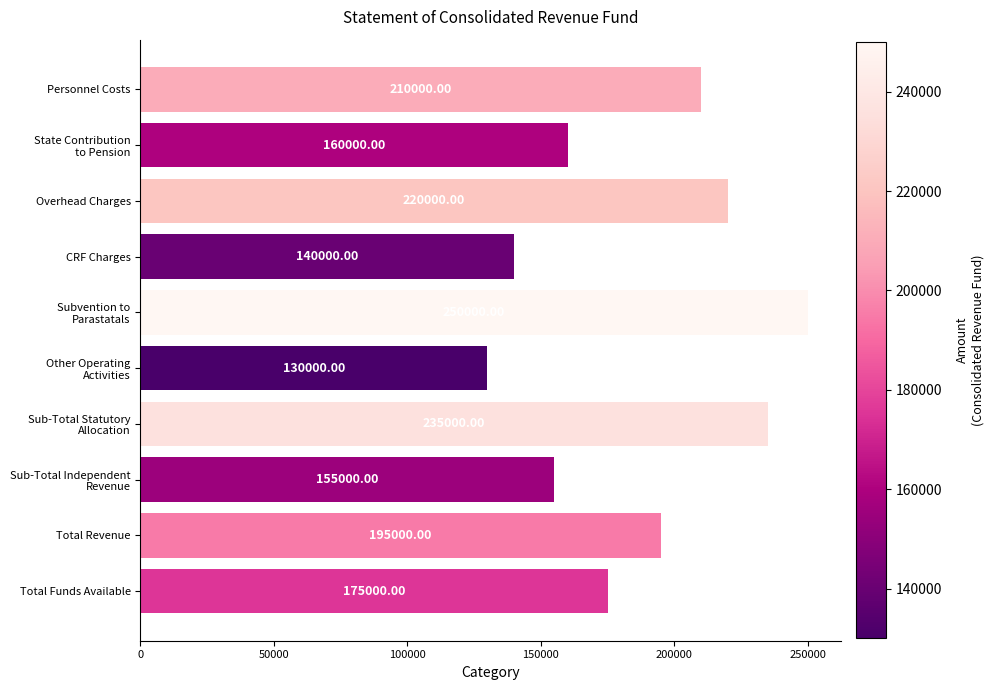

At which label is the value closest to 190000?

Total Revenue